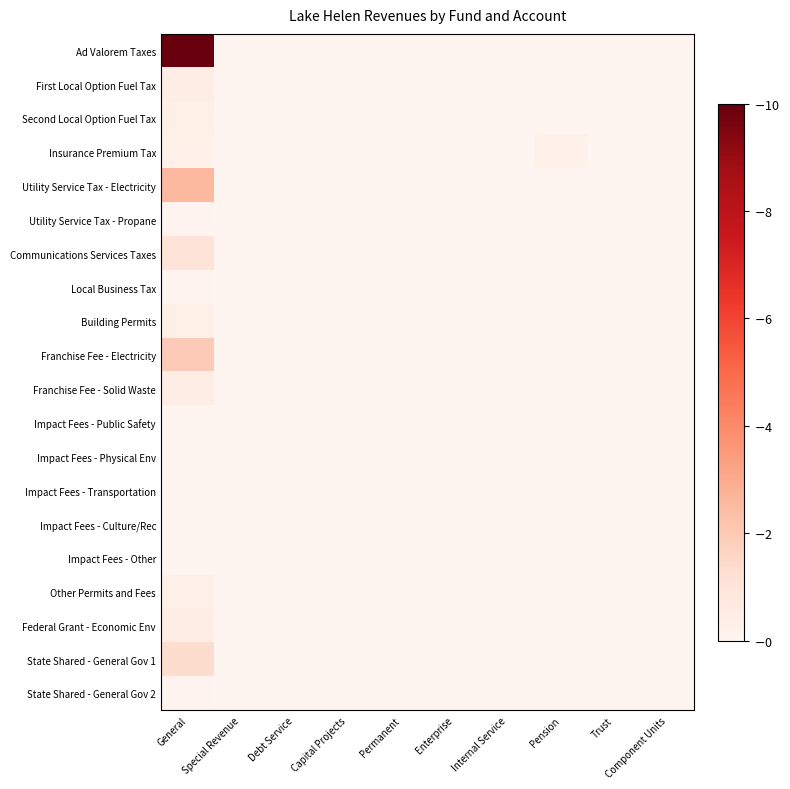

Reading left to right, transcribe all the data shown in this chart.

Ad Valorem Taxes: General=10.0	Special Revenue=0.0	Debt Service=0.0	Capital Projects=0.0	Permanent=0.0	Enterprise=0.0	Internal Service=0.0	Pension=0.0	Trust=0.0	Component Units=0.0
First Local Option Fuel Tax: General=0.5	Special Revenue=0.0	Debt Service=0.0	Capital Projects=0.0	Permanent=0.0	Enterprise=0.0	Internal Service=0.0	Pension=0.0	Trust=0.0	Component Units=0.0
Second Local Option Fuel Tax: General=0.4	Special Revenue=0.0	Debt Service=0.0	Capital Projects=0.0	Permanent=0.0	Enterprise=0.0	Internal Service=0.0	Pension=0.0	Trust=0.0	Component Units=0.0
Insurance Premium Tax: General=0.3	Special Revenue=0.0	Debt Service=0.0	Capital Projects=0.0	Permanent=0.0	Enterprise=0.0	Internal Service=0.0	Pension=0.3	Trust=0.0	Component Units=0.0
Utility Service Tax - Electricity: General=2.6	Special Revenue=0.0	Debt Service=0.0	Capital Projects=0.0	Permanent=0.0	Enterprise=0.0	Internal Service=0.0	Pension=0.0	Trust=0.0	Component Units=0.0
Utility Service Tax - Propane: General=0.1	Special Revenue=0.0	Debt Service=0.0	Capital Projects=0.0	Permanent=0.0	Enterprise=0.0	Internal Service=0.0	Pension=0.0	Trust=0.0	Component Units=0.0
Communications Services Taxes: General=1.0	Special Revenue=0.0	Debt Service=0.0	Capital Projects=0.0	Permanent=0.0	Enterprise=0.0	Internal Service=0.0	Pension=0.0	Trust=0.0	Component Units=0.0
Local Business Tax: General=0.1	Special Revenue=0.0	Debt Service=0.0	Capital Projects=0.0	Permanent=0.0	Enterprise=0.0	Internal Service=0.0	Pension=0.0	Trust=0.0	Component Units=0.0
Building Permits: General=0.4	Special Revenue=0.0	Debt Service=0.0	Capital Projects=0.0	Permanent=0.0	Enterprise=0.0	Internal Service=0.0	Pension=0.0	Trust=0.0	Component Units=0.0
Franchise Fee - Electricity: General=2.0	Special Revenue=0.0	Debt Service=0.0	Capital Projects=0.0	Permanent=0.0	Enterprise=0.0	Internal Service=0.0	Pension=0.0	Trust=0.0	Component Units=0.0
Franchise Fee - Solid Waste: General=0.5	Special Revenue=0.0	Debt Service=0.0	Capital Projects=0.0	Permanent=0.0	Enterprise=0.0	Internal Service=0.0	Pension=0.0	Trust=0.0	Component Units=0.0
Impact Fees - Public Safety: General=0.0	Special Revenue=0.0	Debt Service=0.0	Capital Projects=0.0	Permanent=0.0	Enterprise=0.0	Internal Service=0.0	Pension=0.0	Trust=0.0	Component Units=0.0
Impact Fees - Physical Env: General=0.0	Special Revenue=0.0	Debt Service=0.0	Capital Projects=0.0	Permanent=0.0	Enterprise=0.0	Internal Service=0.0	Pension=0.0	Trust=0.0	Component Units=0.0
Impact Fees - Transportation: General=0.0	Special Revenue=0.0	Debt Service=0.0	Capital Projects=0.0	Permanent=0.0	Enterprise=0.0	Internal Service=0.0	Pension=0.0	Trust=0.0	Component Units=0.0
Impact Fees - Culture/Rec: General=0.0	Special Revenue=0.0	Debt Service=0.0	Capital Projects=0.0	Permanent=0.0	Enterprise=0.0	Internal Service=0.0	Pension=0.0	Trust=0.0	Component Units=0.0
Impact Fees - Other: General=0.0	Special Revenue=0.0	Debt Service=0.0	Capital Projects=0.0	Permanent=0.0	Enterprise=0.0	Internal Service=0.0	Pension=0.0	Trust=0.0	Component Units=0.0
Other Permits and Fees: General=0.3	Special Revenue=0.0	Debt Service=0.0	Capital Projects=0.0	Permanent=0.0	Enterprise=0.0	Internal Service=0.0	Pension=0.0	Trust=0.0	Component Units=0.0
Federal Grant - Economic Env: General=0.5	Special Revenue=0.0	Debt Service=0.0	Capital Projects=0.0	Permanent=0.0	Enterprise=0.0	Internal Service=0.0	Pension=0.0	Trust=0.0	Component Units=0.0
State Shared - General Gov 1: General=1.4	Special Revenue=0.0	Debt Service=0.0	Capital Projects=0.0	Permanent=0.0	Enterprise=0.0	Internal Service=0.0	Pension=0.0	Trust=0.0	Component Units=0.0
State Shared - General Gov 2: General=0.1	Special Revenue=0.0	Debt Service=0.0	Capital Projects=0.0	Permanent=0.0	Enterprise=0.0	Internal Service=0.0	Pension=0.0	Trust=0.0	Component Units=0.0